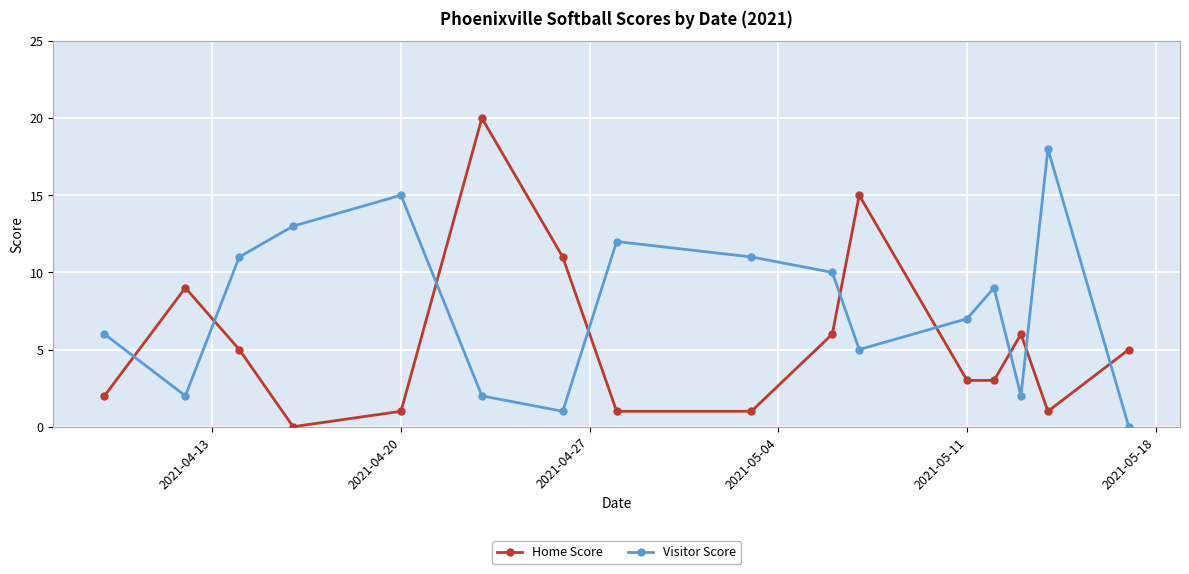

In Visitor Score, how many points are lower than both neighbors (excluding endpoints)?

4